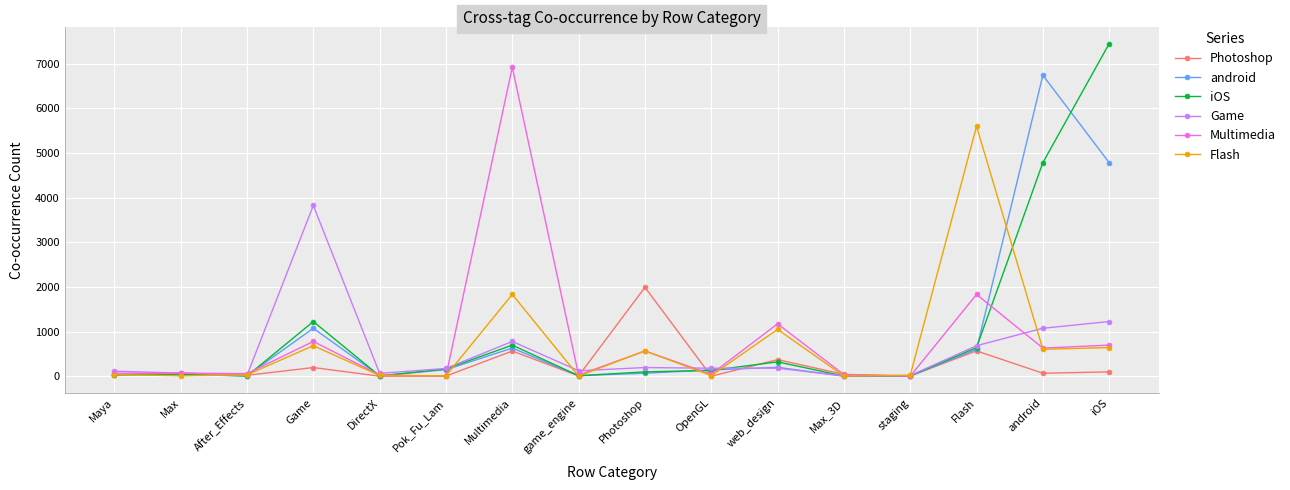

Is it true that iOS equals 7445 at iOS?

True